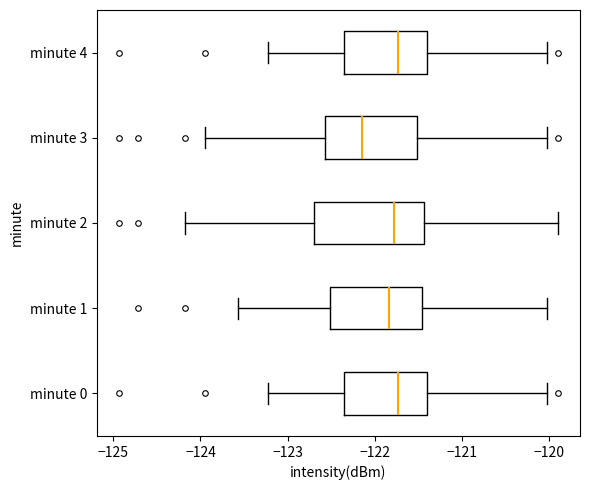

Which box is the widest, from its left edge to its right edge?

minute 2